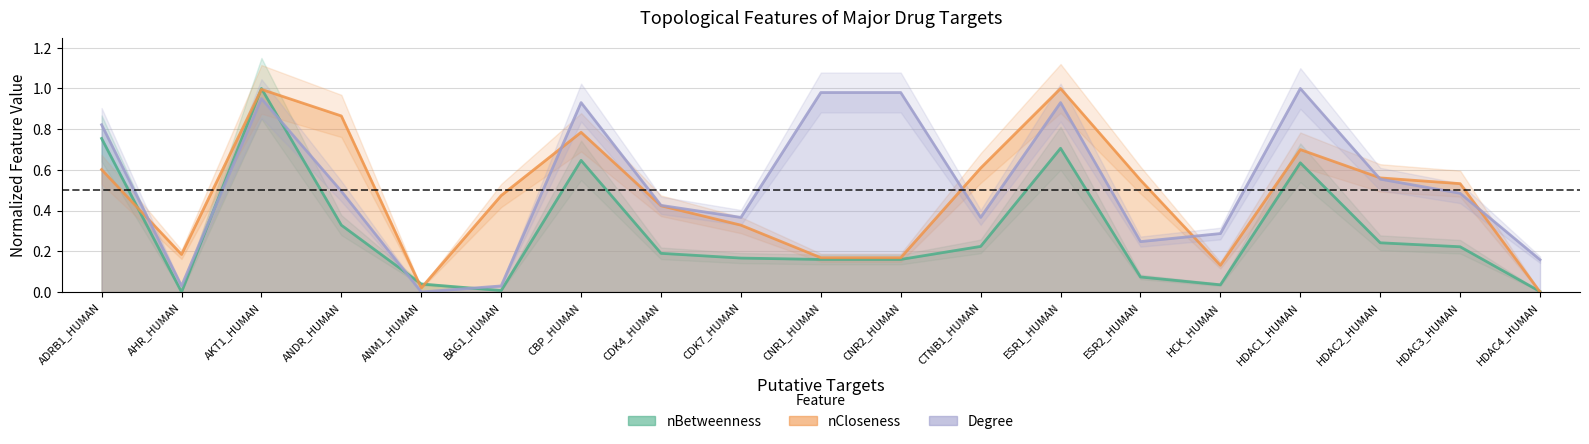

Reading left to right, what are all the values shown in this chart?

nBetweenness: 0.8	0.0	1.0	0.3	0.0	0.0	0.6	0.2	0.2	0.2	0.2	0.2	0.7	0.1	0.0	0.6	0.2	0.2	0.0
nCloseness: 0.6	0.2	1.0	0.9	0.0	0.5	0.8	0.4	0.3	0.2	0.2	0.6	1.0	0.5	0.1	0.7	0.6	0.5	0.0
Degree: 0.8	0.0	1.0	0.5	0.0	0.0	0.9	0.4	0.4	1.0	1.0	0.4	0.9	0.2	0.3	1.0	0.6	0.5	0.2